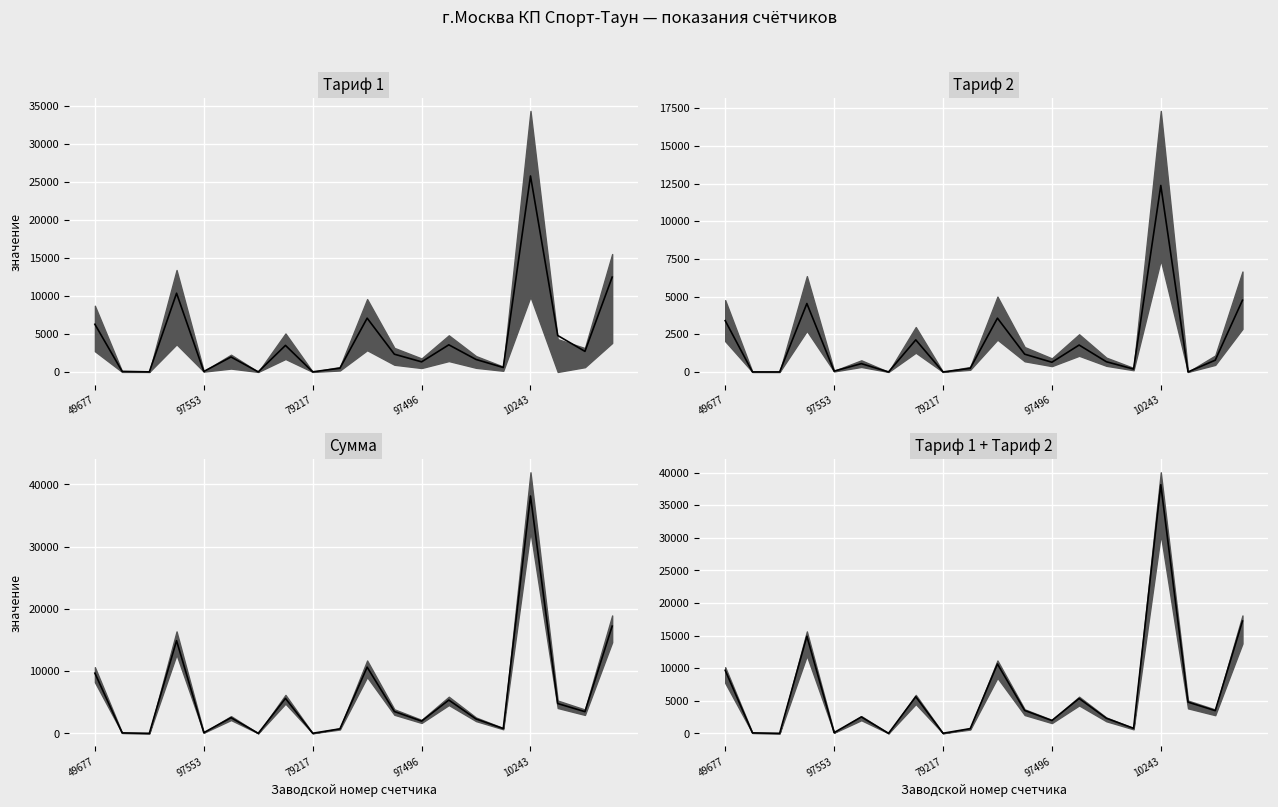

Reading left to right, transcribe all the data shown in this chart.

Тариф 1 (медиана): 6266.0	72.0	8.4	10349.3	59.1	1966.0	6.6	3489.8	15.4	487.4	7070.0	2331.8	1325.2	3564.8	1638.1	581.5	25761.7	4788.6	2704.0	12463.5
Тариф 2 (медиана): 3403.6	1.6	0.0	4539.3	53.7	550.4	0.0	2126.9	0.0	238.2	3567.9	1178.0	642.6	1783.9	676.5	189.2	12369.9	0.0	779.5	4757.8
Сумма (медиана): 9669.5	73.6	8.4	14888.6	112.8	2516.4	6.6	5616.7	15.4	725.6	10637.9	3509.8	1967.9	5348.6	2314.7	770.6	38131.6	4788.6	3483.6	17221.3
Тариф 1 + Тариф 2 (медиана): 9669.5	73.6	8.4	14888.6	112.8	2516.4	6.6	5616.7	15.4	725.6	10637.9	3509.8	1967.9	5348.6	2314.7	770.6	38131.6	4788.6	3483.6	17221.3